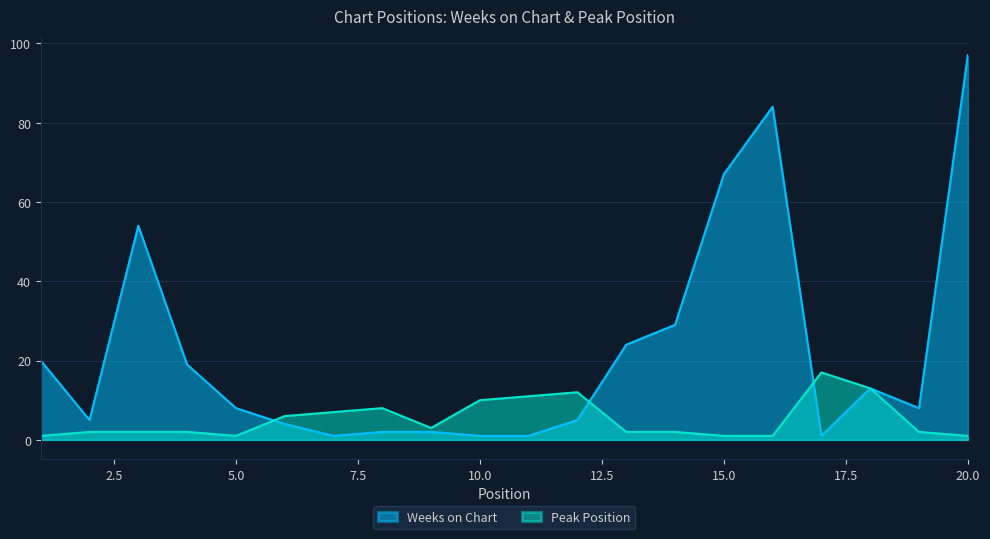

At which category is the sum across all series the highest?

20.0